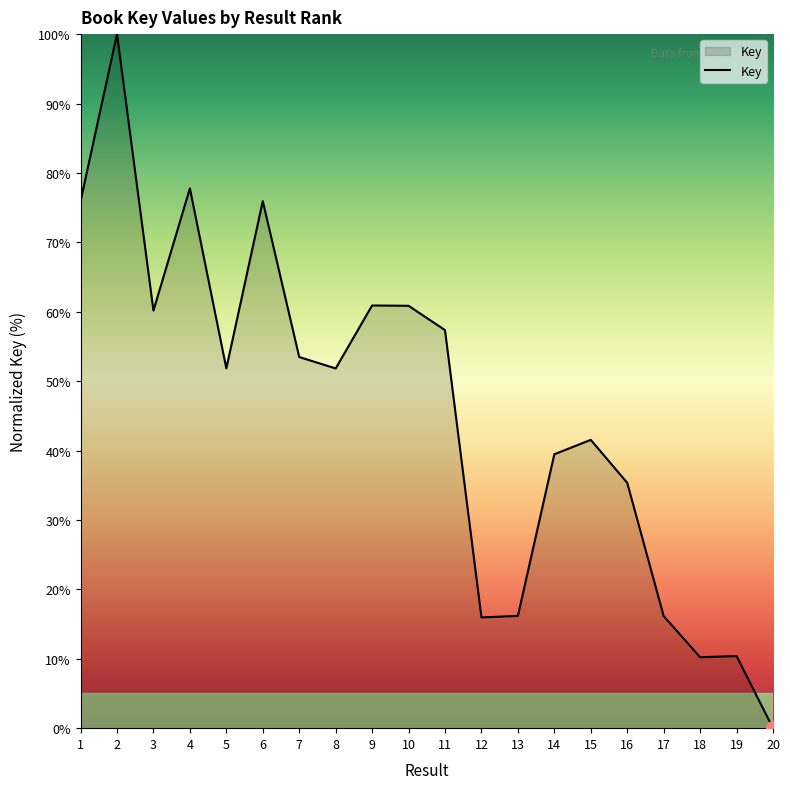

What is the greatest value displayed?

100.0